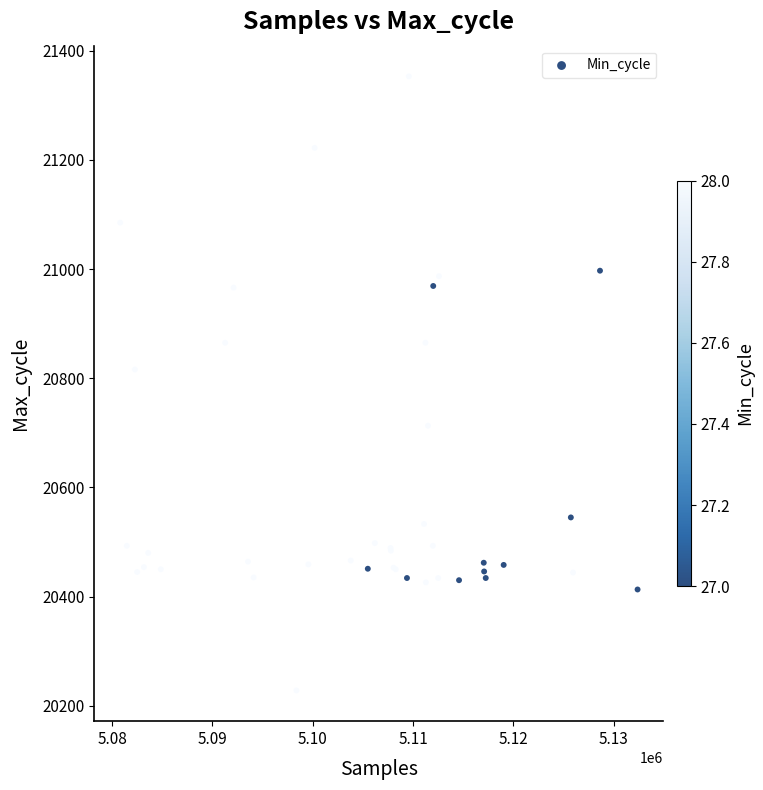

What Y value in the scatter plot is closest to 20790?

20816